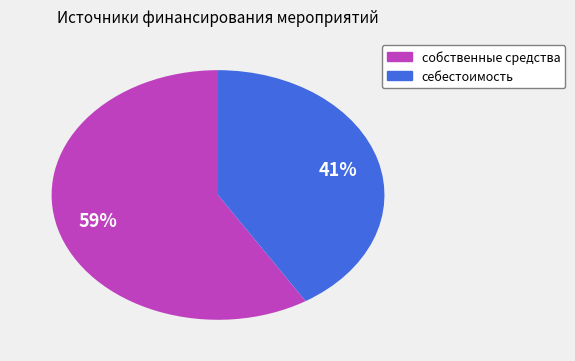

What percentage is the собственные средства slice, to the nearest percent?

59%